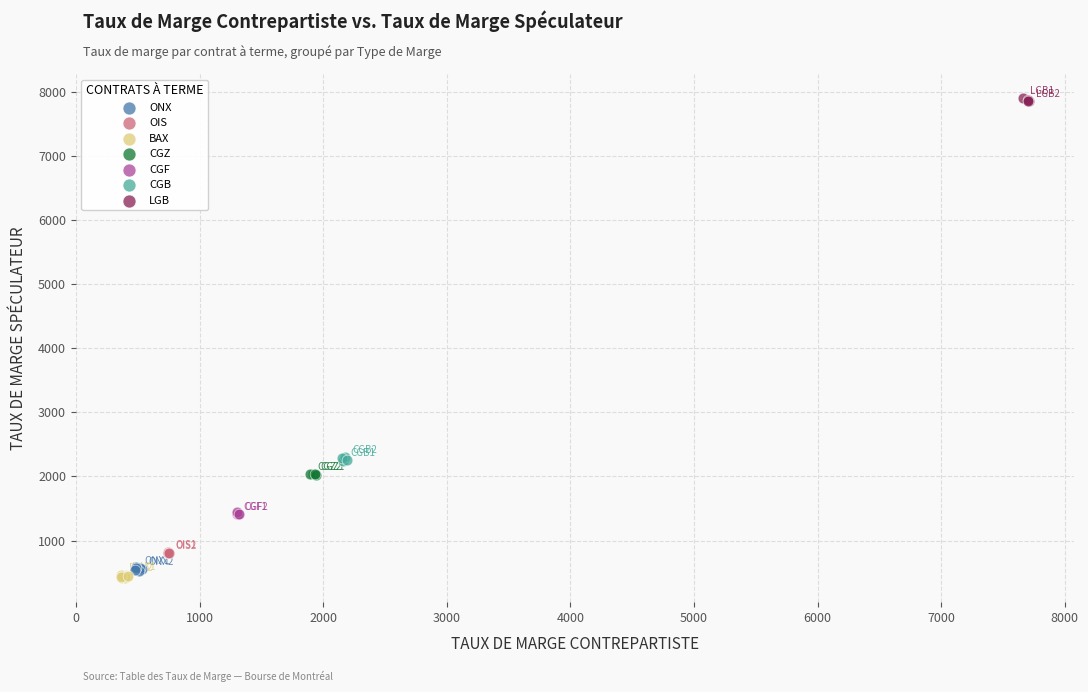

Which series reaches the maximum Y coordinate?

LGB